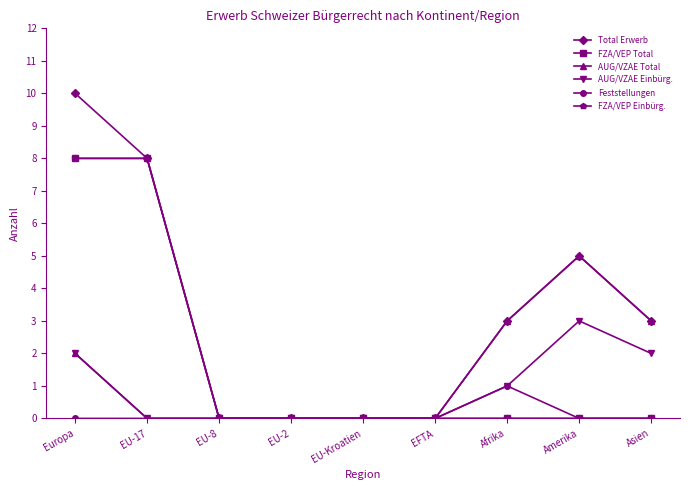

Is this an area chart (filled region under the line)?

No